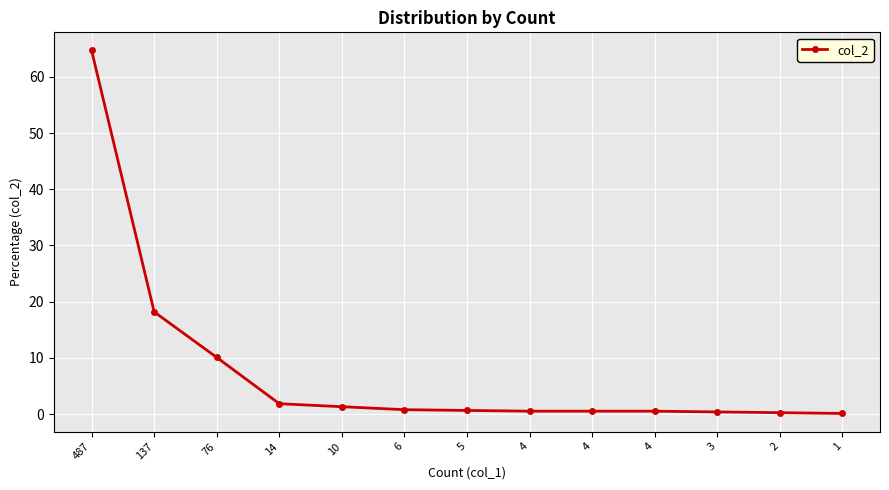

Is this an area chart (filled region under the line)?

No